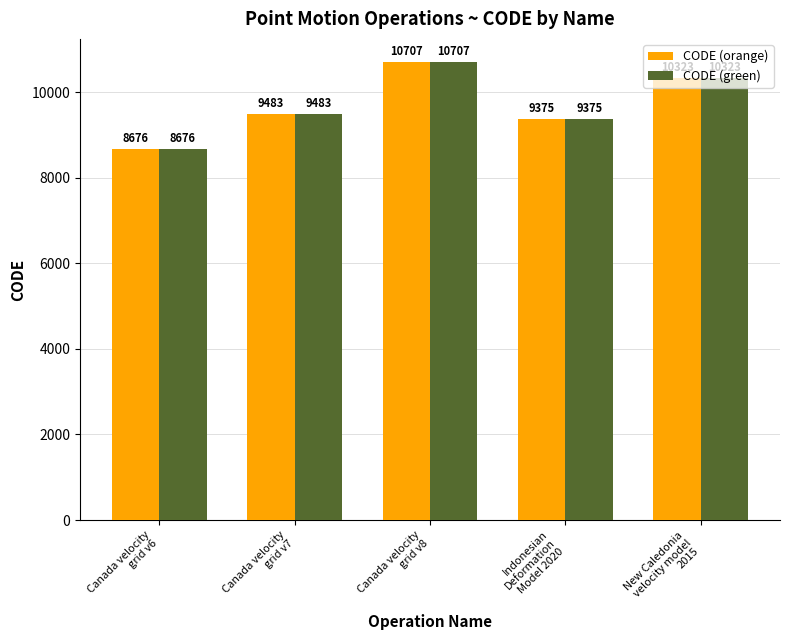

At which category is the sum across all series the highest?

Canada velocity
grid v8